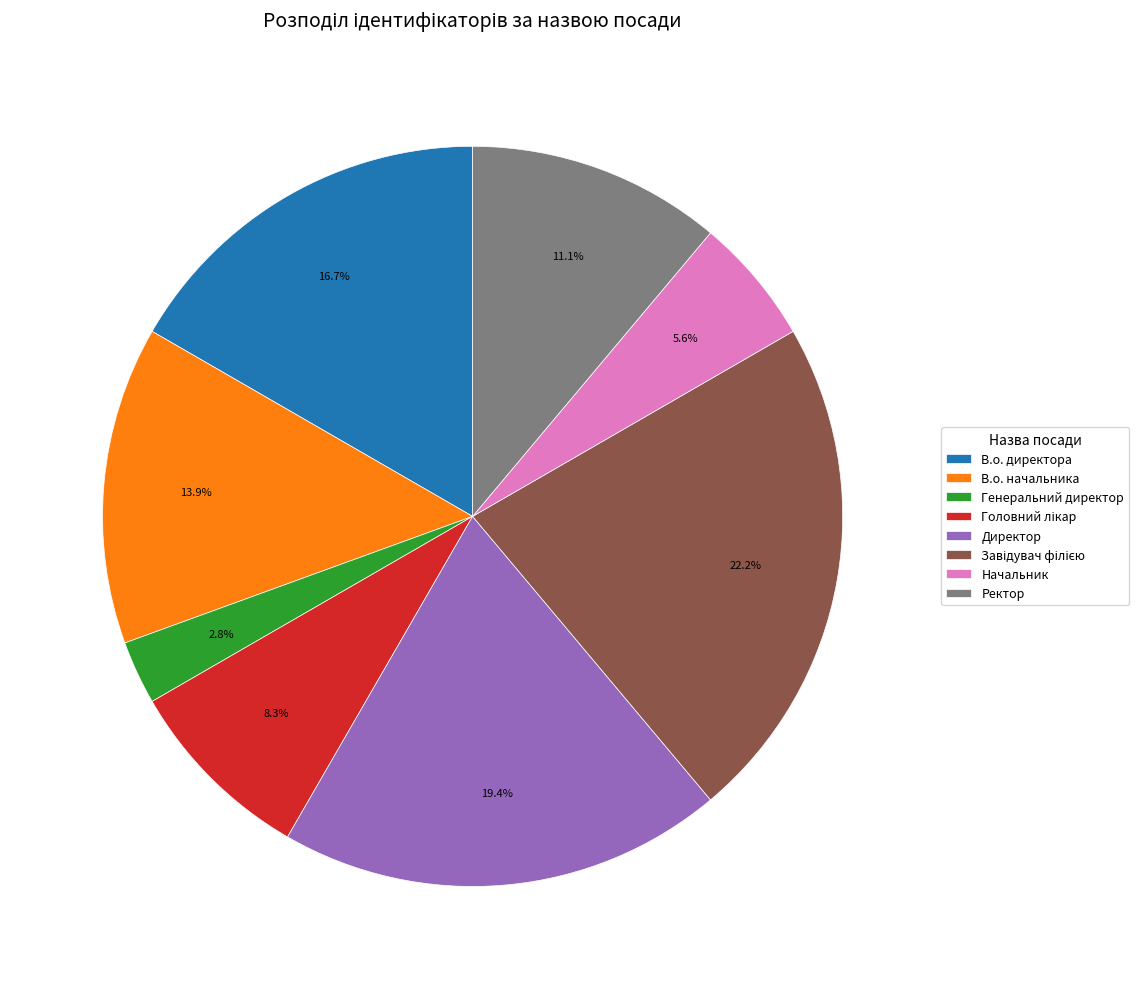

To the nearest percent, what percentage of the pie is В.о. начальника?

14%